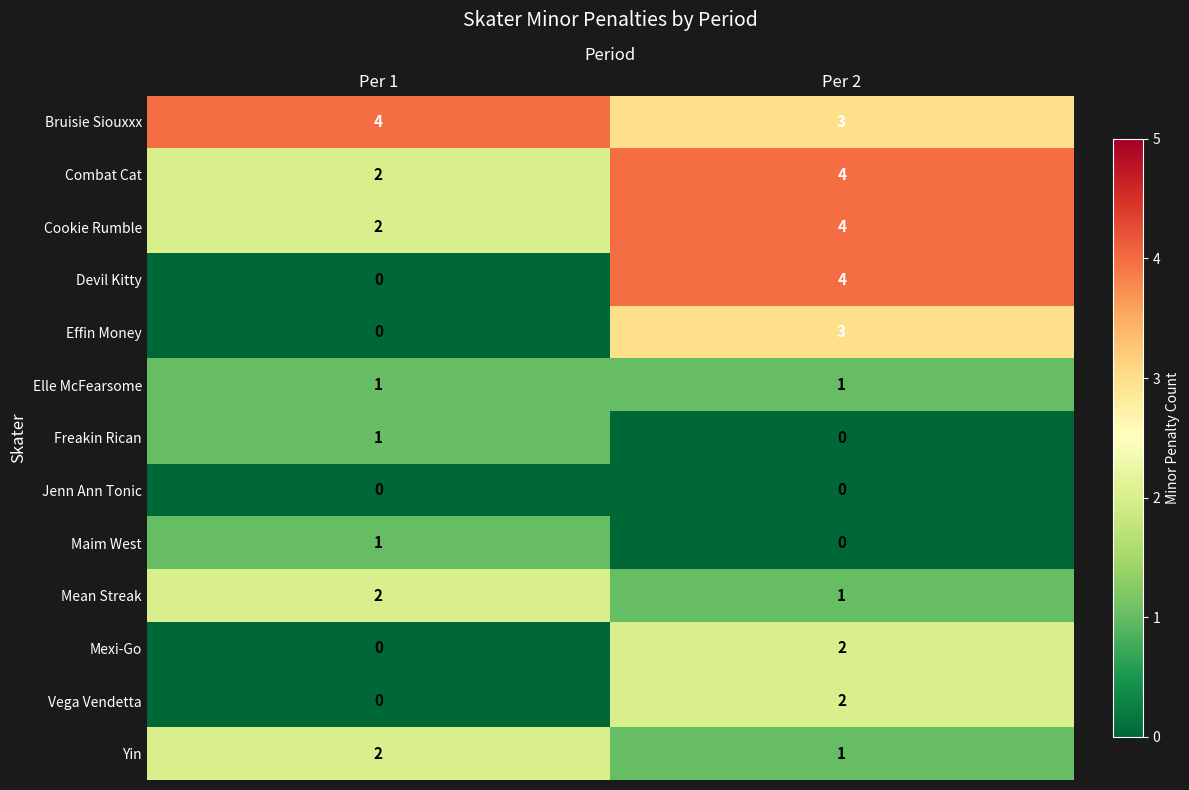

What is the sum of the Devil Kitty values at Per 2 and Per 1?

4